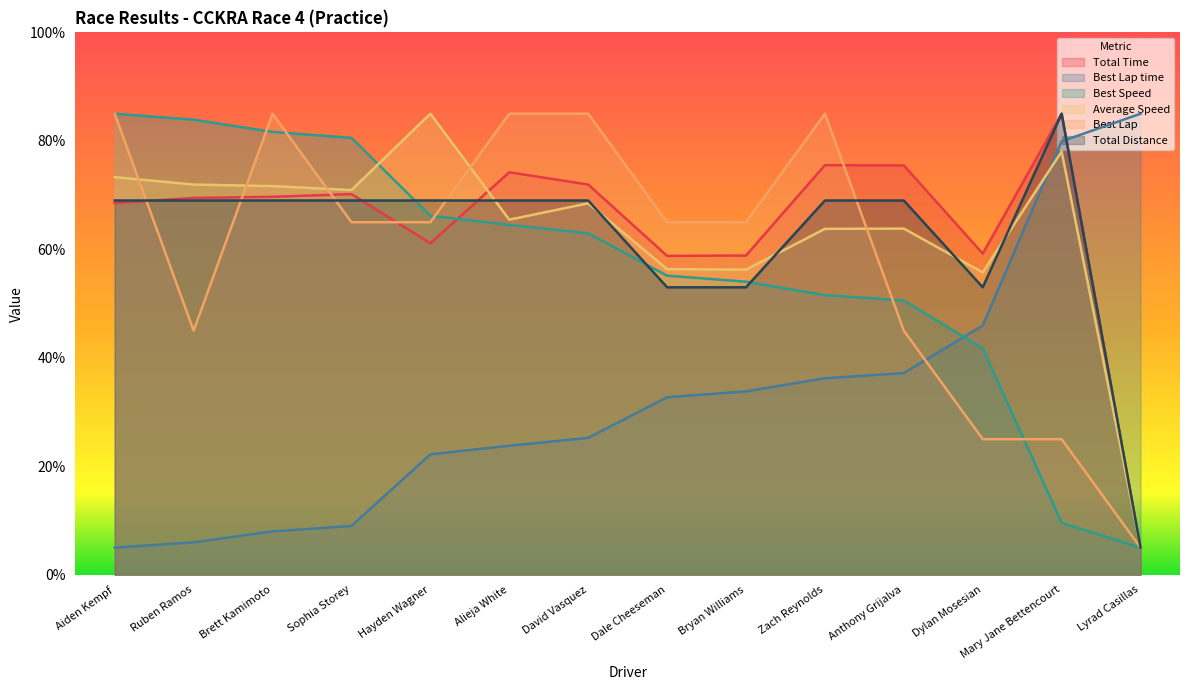

Which series changed the most between Ruben Ramos and David Vasquez?

Best Lap